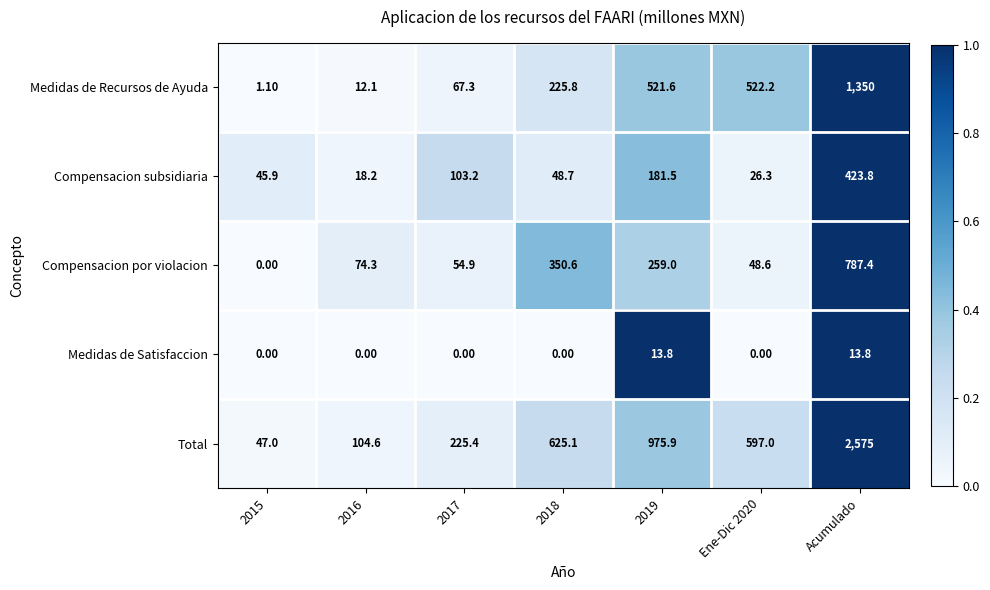

What is the sum of all Total values?

5150.0